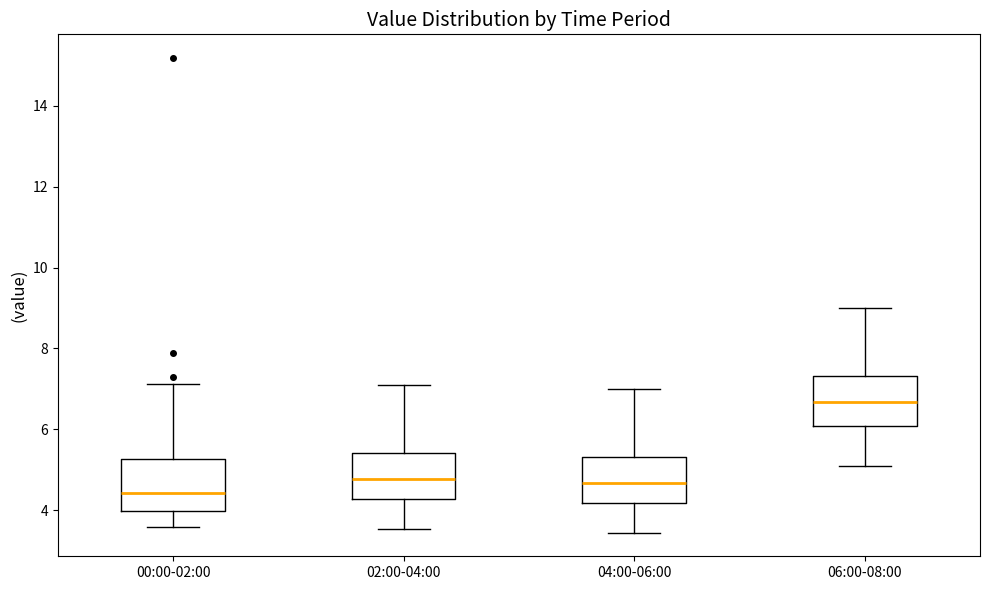

Which box has the highest median line?

06:00-08:00